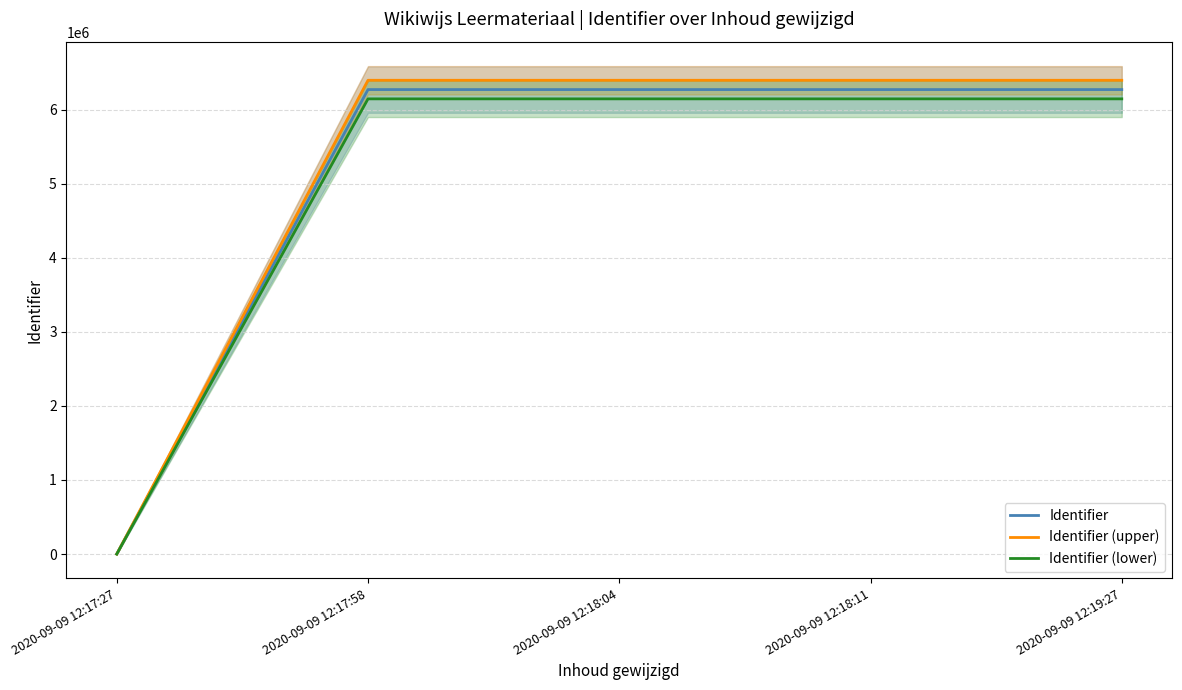

Does the chart have visible grid lines?

Yes